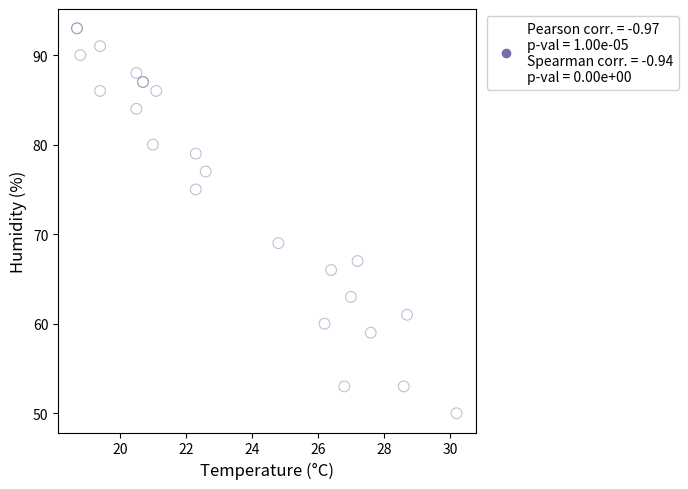

What Y value in the scatter plot is closest to 71?

69